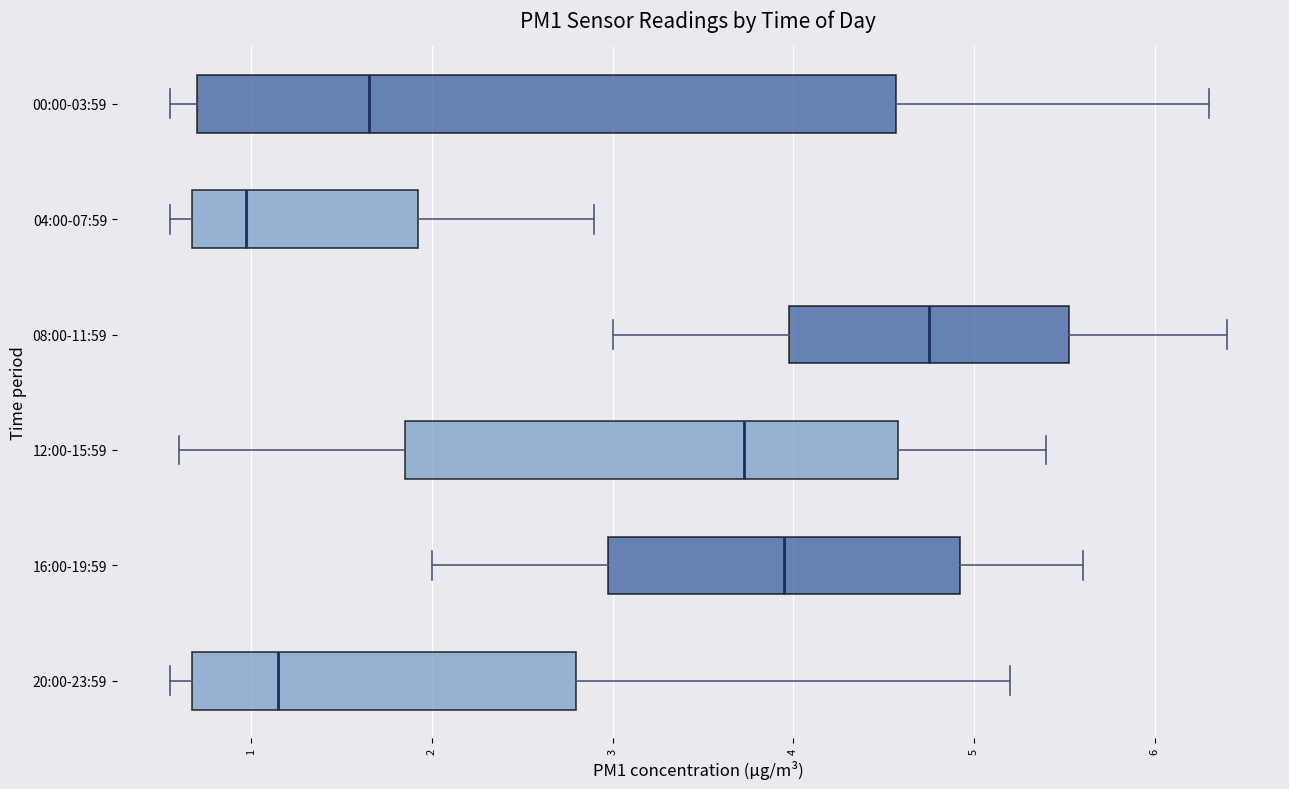

Which box's median line is the furthest to the right?

08:00-11:59